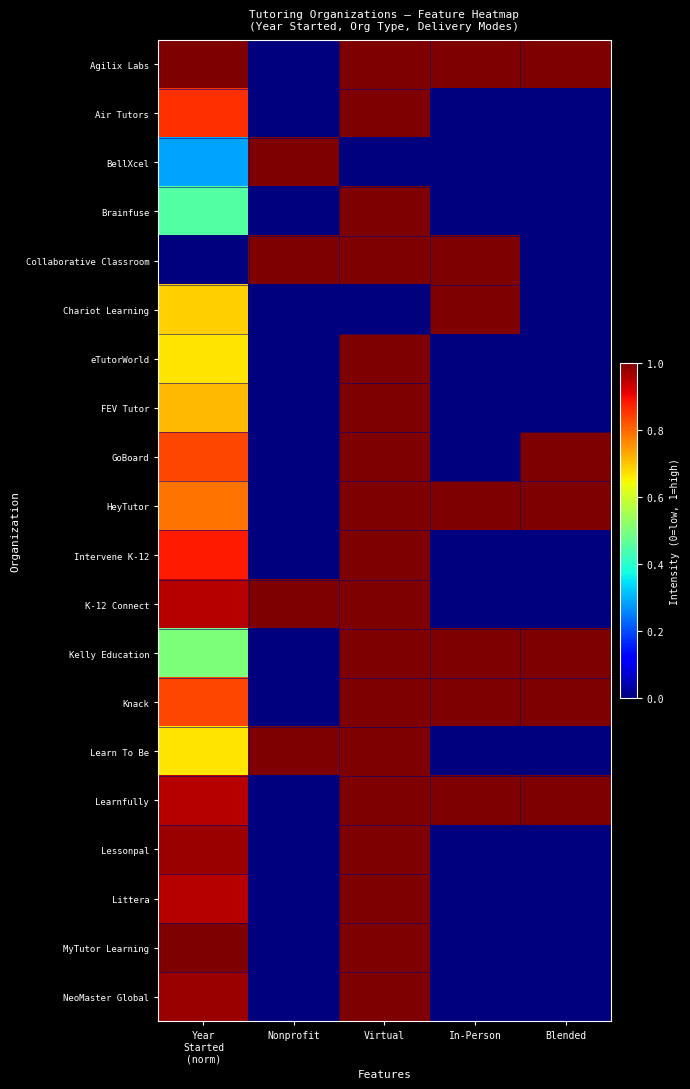

What is the spread (max minus min) of values at Virtual?

1.0